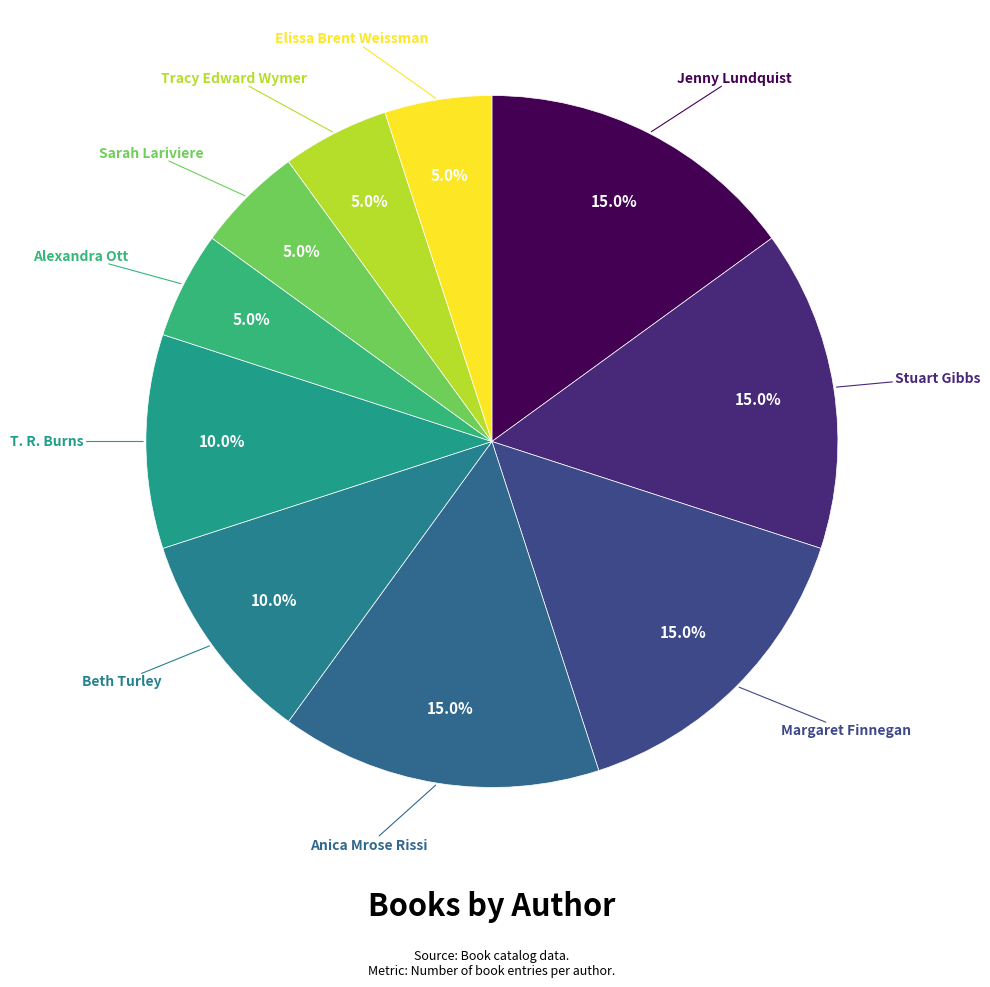

True or false: T. R. Burns accounts for 1% of the total.

False